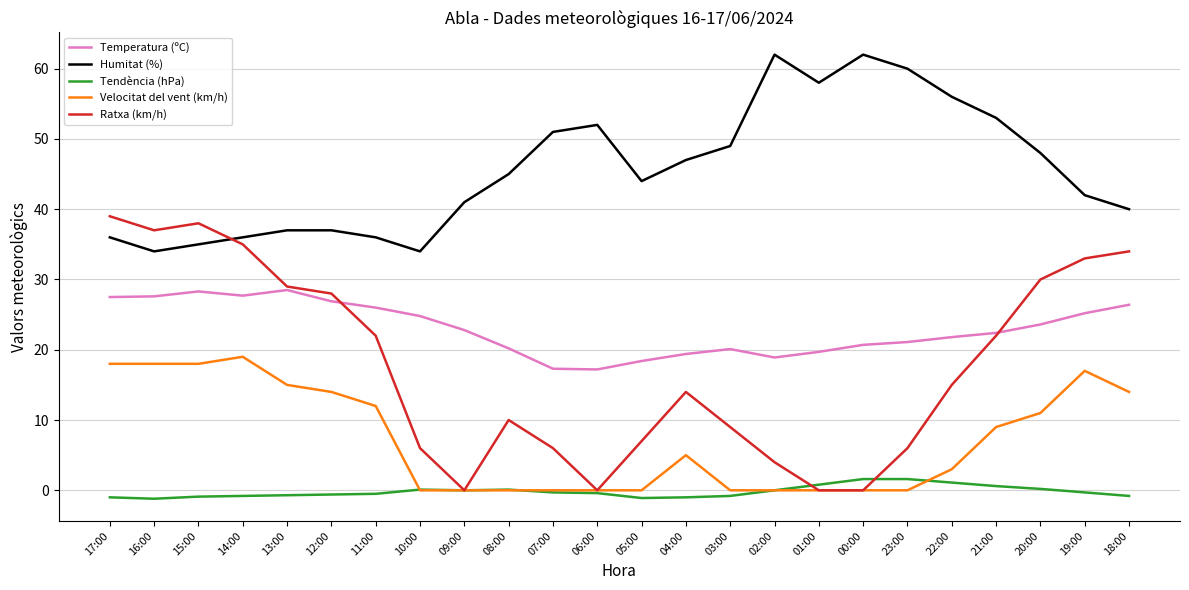

What is the difference between the highest and lowest values at 10:00?

34.0